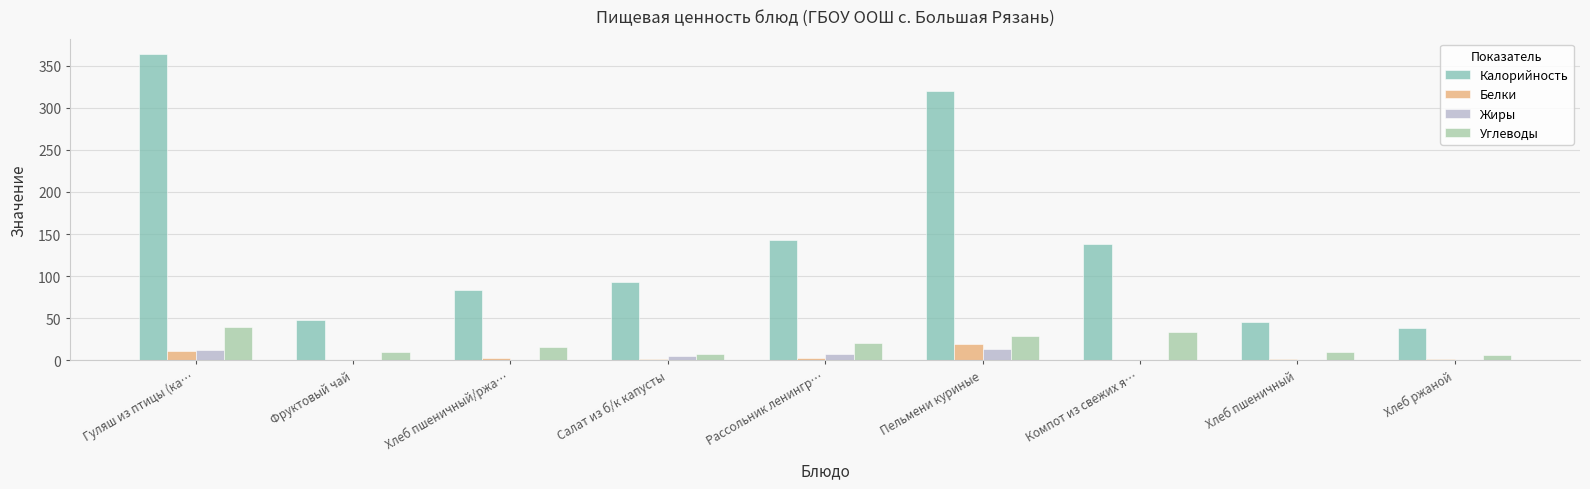

How many groups of bars are there?

9